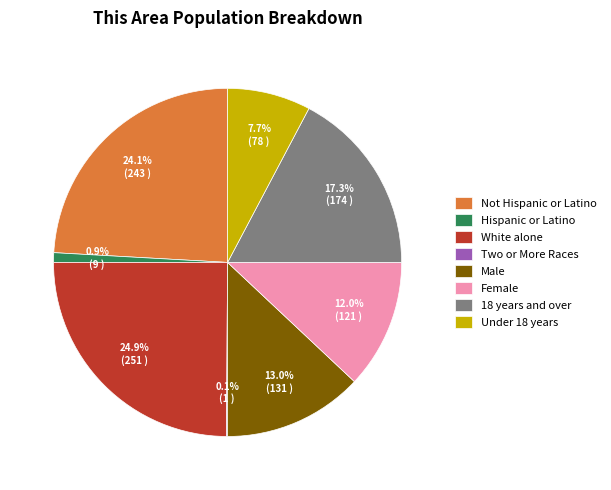

What is the ratio of the value at Female to the value at Male?

0.9